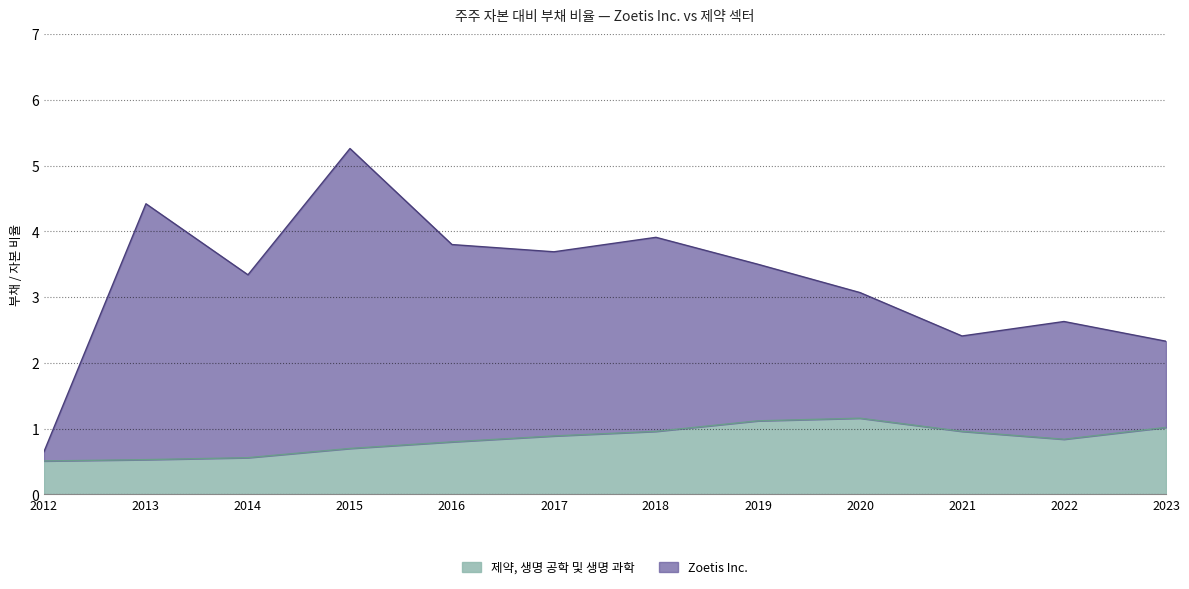

Reading left to right, list all the values displayed in this chart.

Zoetis Inc.: 0.7	4.4	3.3	5.3	3.8	3.7	3.9	3.5	3.1	2.4	2.6	2.3
제약, 생명 공학 및 생명 과학: 0.5	0.5	0.6	0.7	0.8	0.9	1.0	1.1	1.2	1.0	0.8	1.0